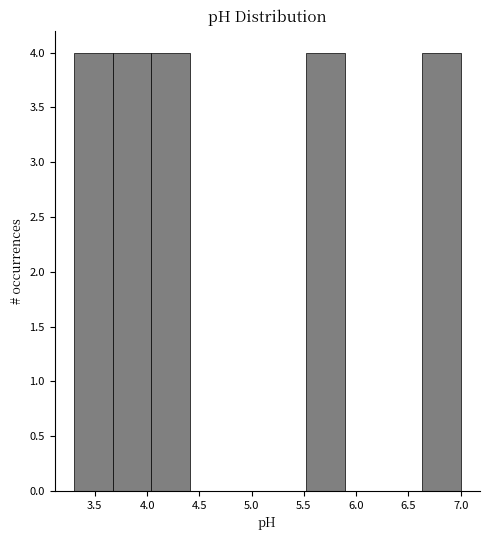

Reading left to right, transcribe this chart: for each bar, give the range it covers on the x-axis and its height. Neither the bar edges nor the heights are printed on the chart, so give them approximately, as read against the axes.

3.30 to 3.67: 4
3.67 to 4.04: 4
4.04 to 4.41: 4
4.41 to 4.78: 0
4.78 to 5.15: 0
5.15 to 5.52: 0
5.52 to 5.89: 4
5.89 to 6.26: 0
6.26 to 6.63: 0
6.63 to 7.00: 4